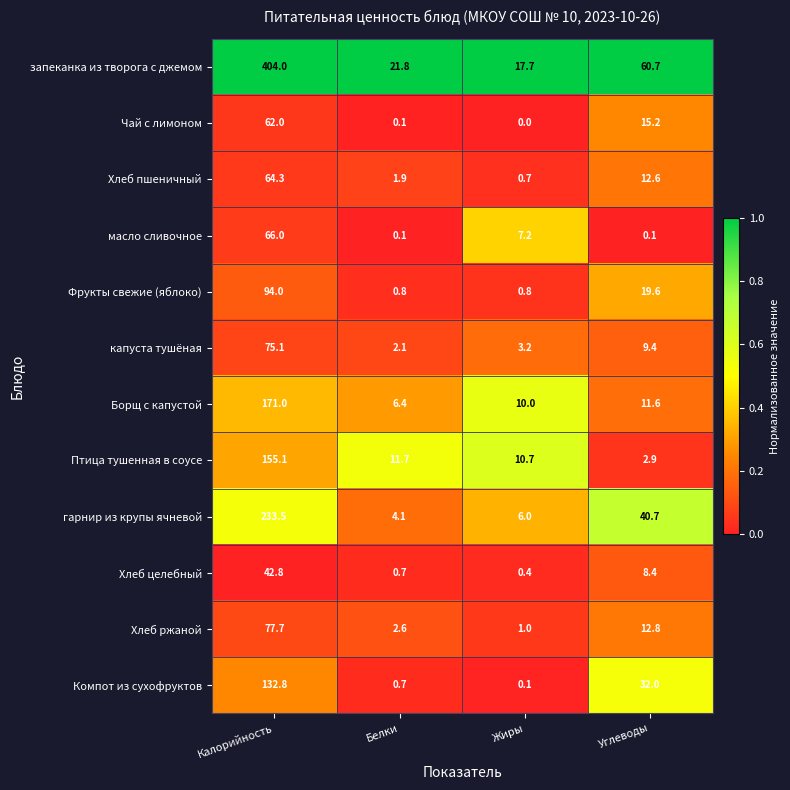

Which label corresponds to the largest value in the chart?

Калорийность